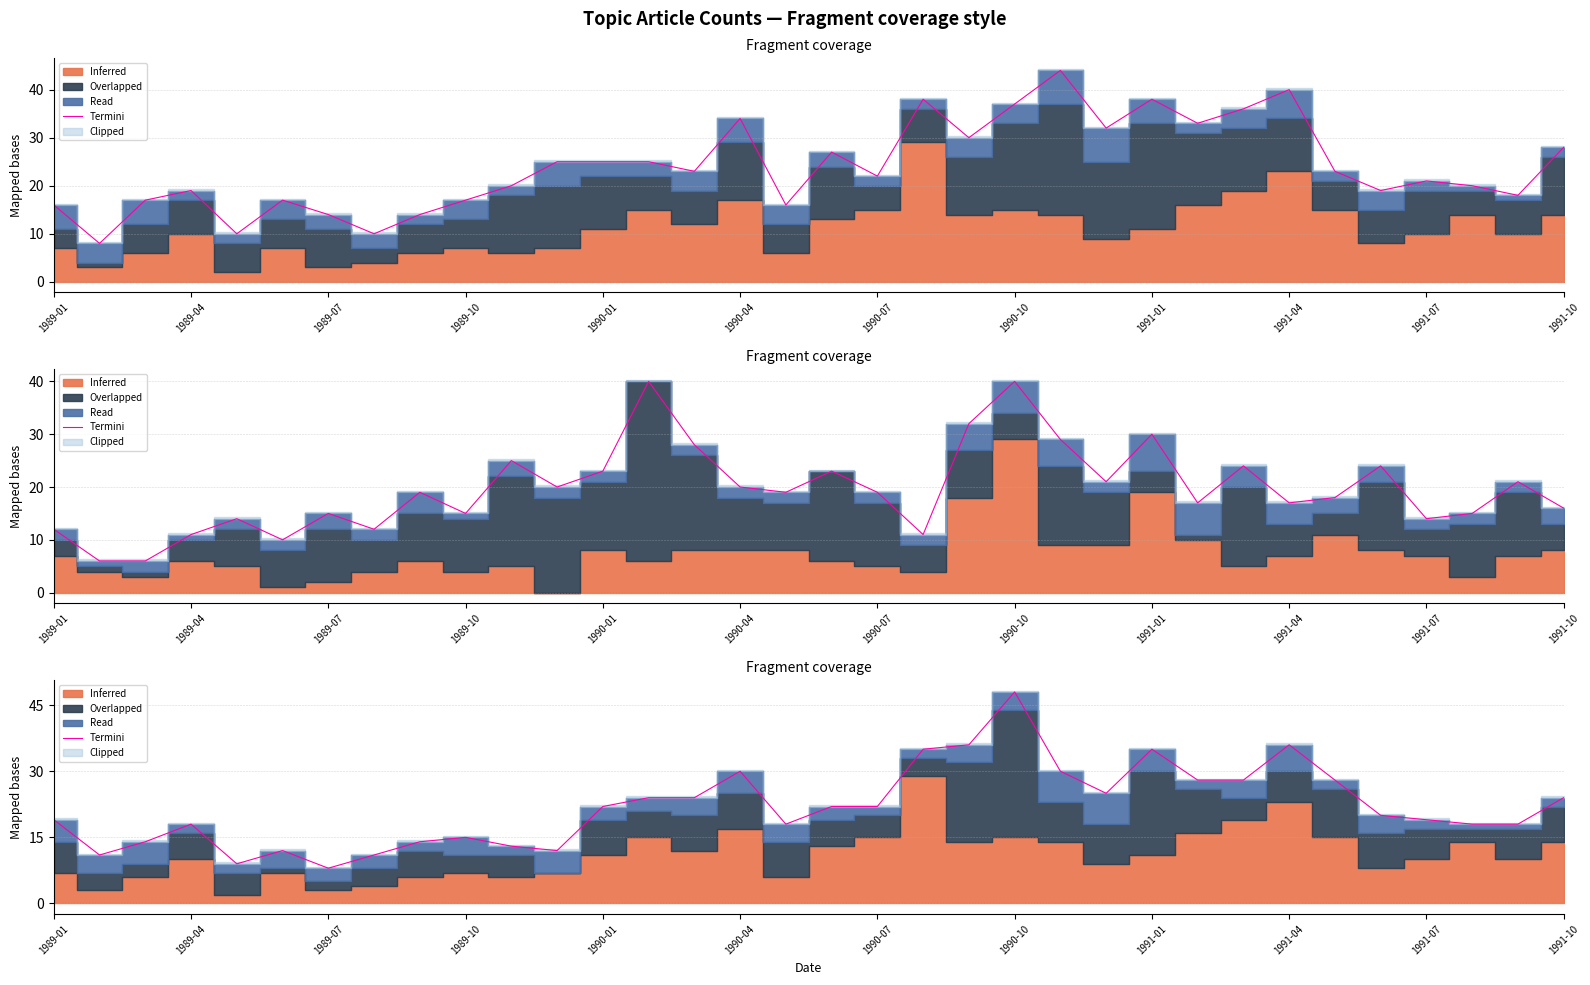

How many points are lower than both their immediate neighbors (excluding endpoints)?

6